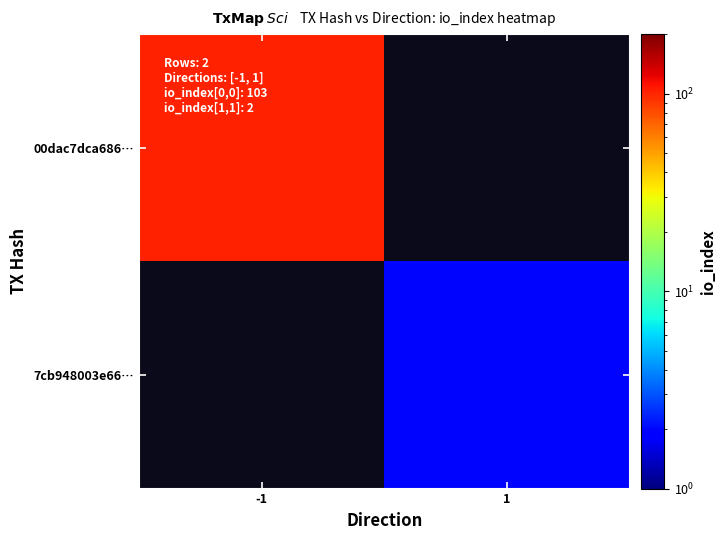

What is the highest value of the 00dac7dca686… series?

103.0